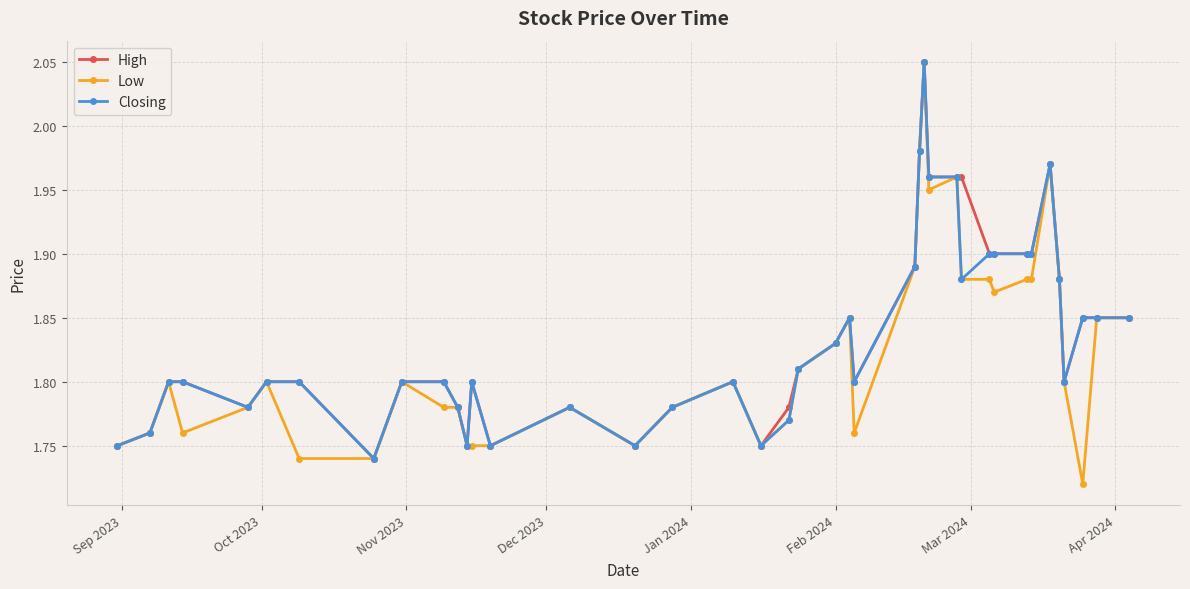

At how many categories does at least one series exceed 1?

40